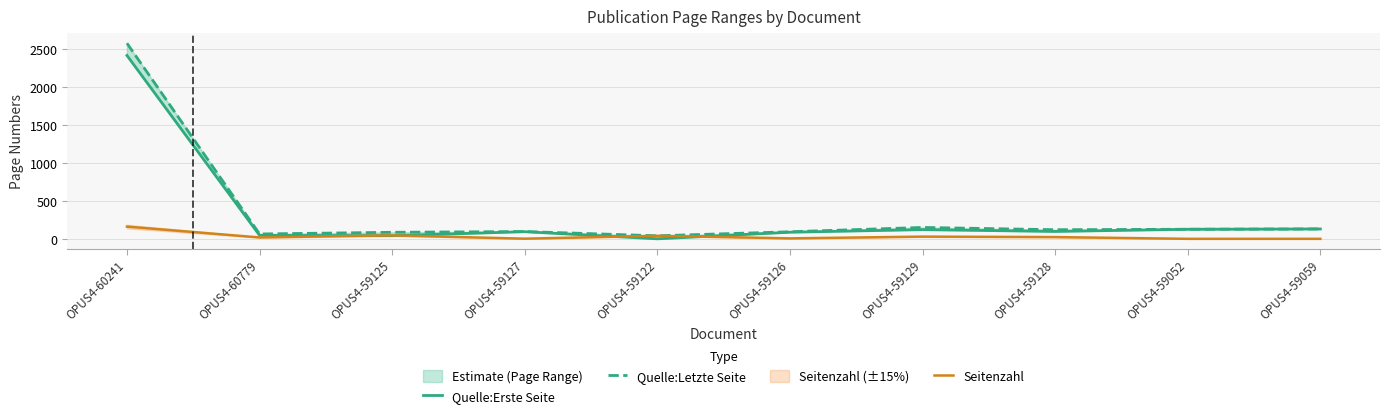

What is the value of the Quelle:Letzte Seite point at the 5th from the left?

41